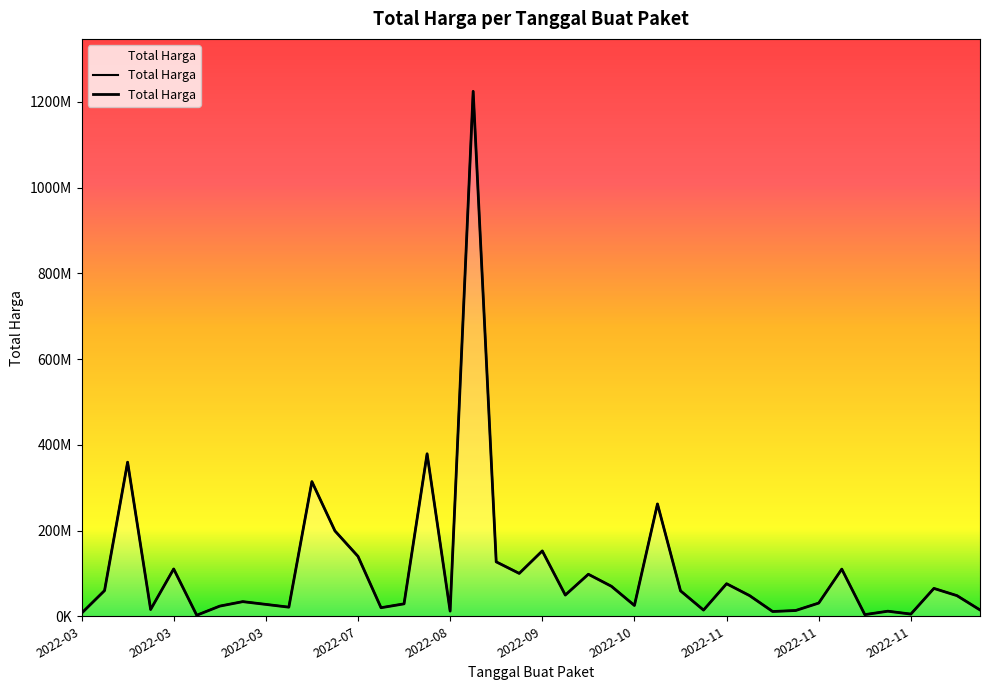

What is the minimum value shown in the chart?

2395750